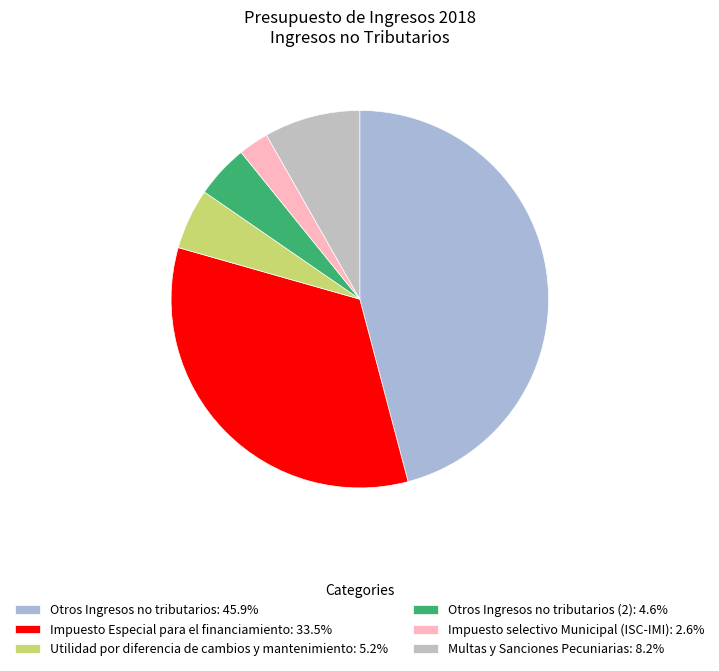

Which slice is the smallest?

Impuesto selectivo Municipal (ISC-IMI)